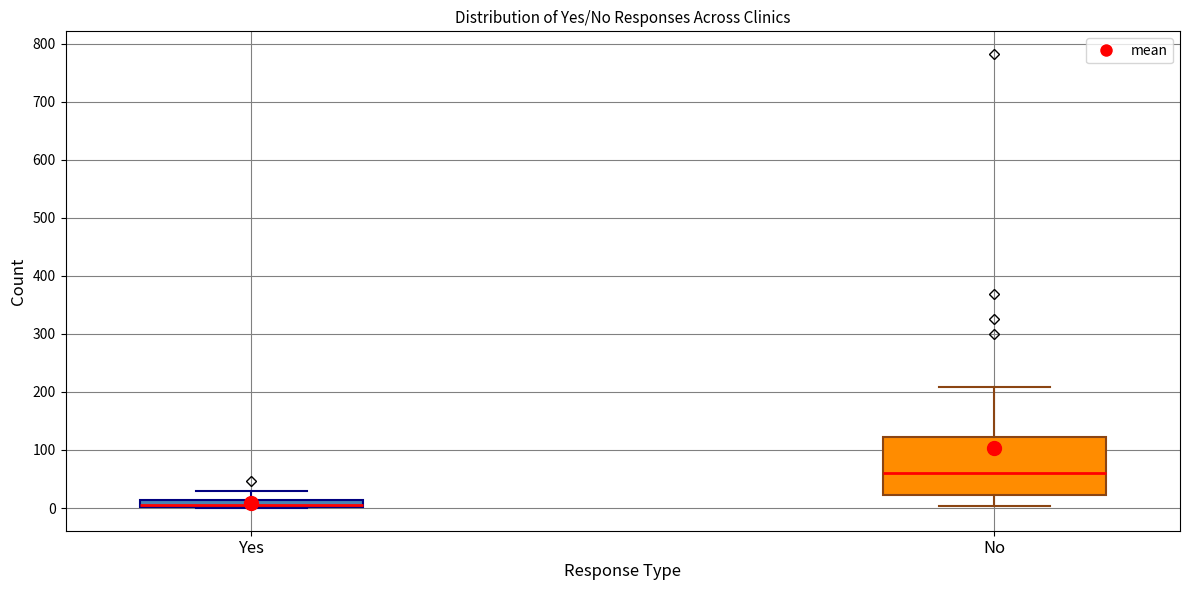

Where does the upper whisker of the box for Yes end on the y-axis? The values are not printed on the chart, so give them approximately, as read against the axis.

30